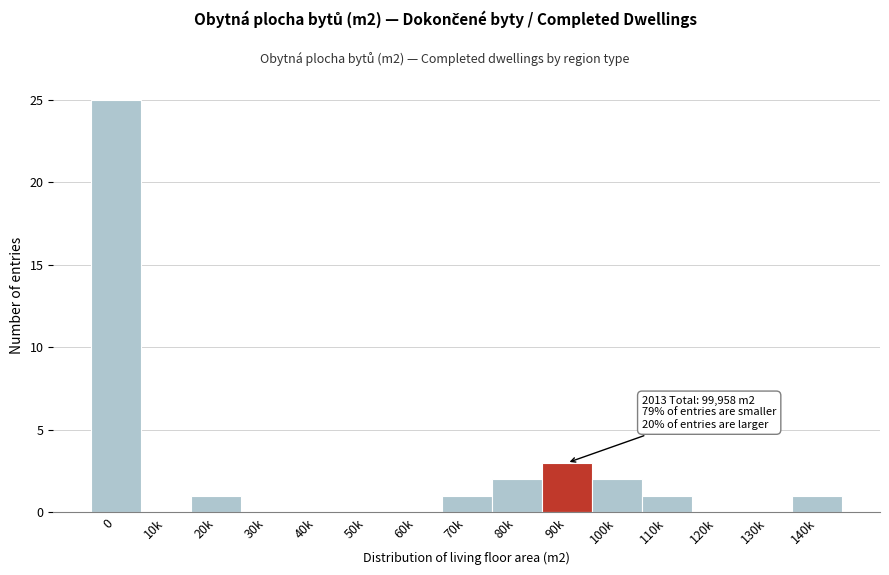

Reading right to left, what are all the values shown in this chart?

140k=1	130k=0	120k=0	110k=1	100k=2	90k=3	80k=2	70k=1	60k=0	50k=0	40k=0	30k=0	20k=1	10k=0	0=25